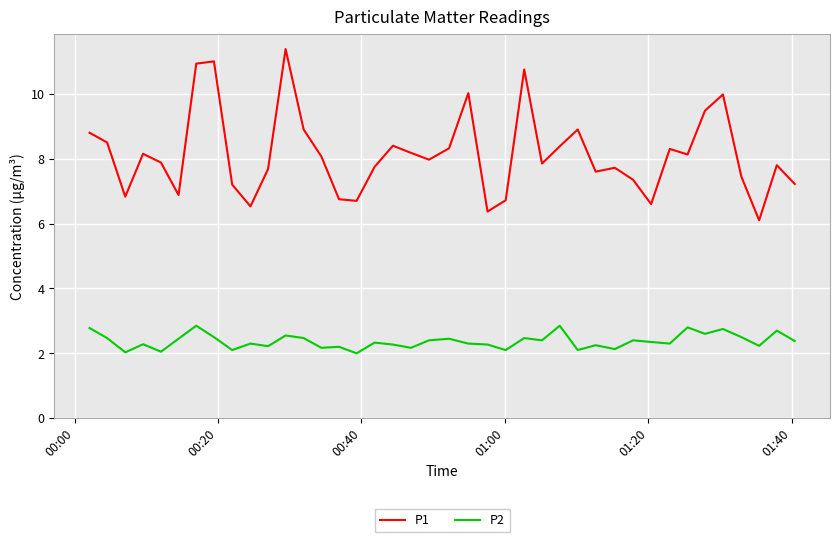

Which series has the largest total across all categories?

P1